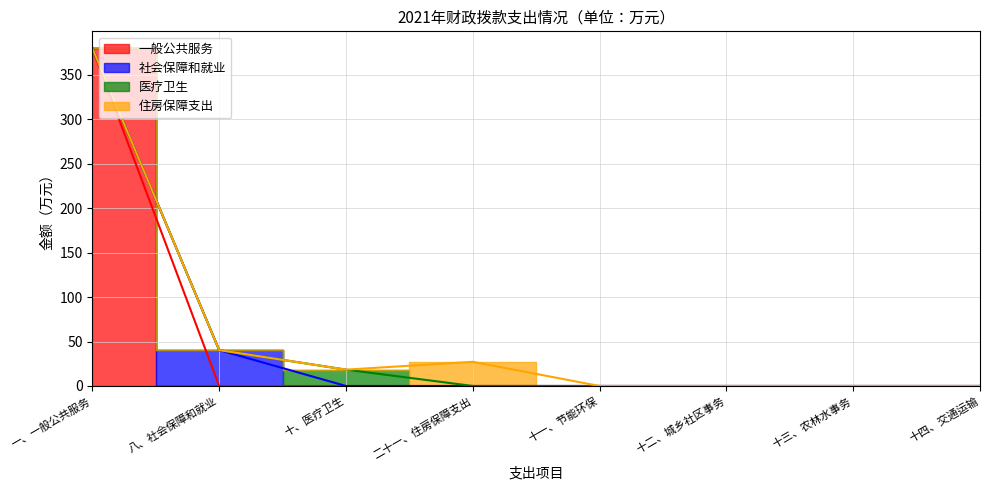

The 住房保障支出 series shows 9.2 at 二十一、住房保障支出. True or false?

False